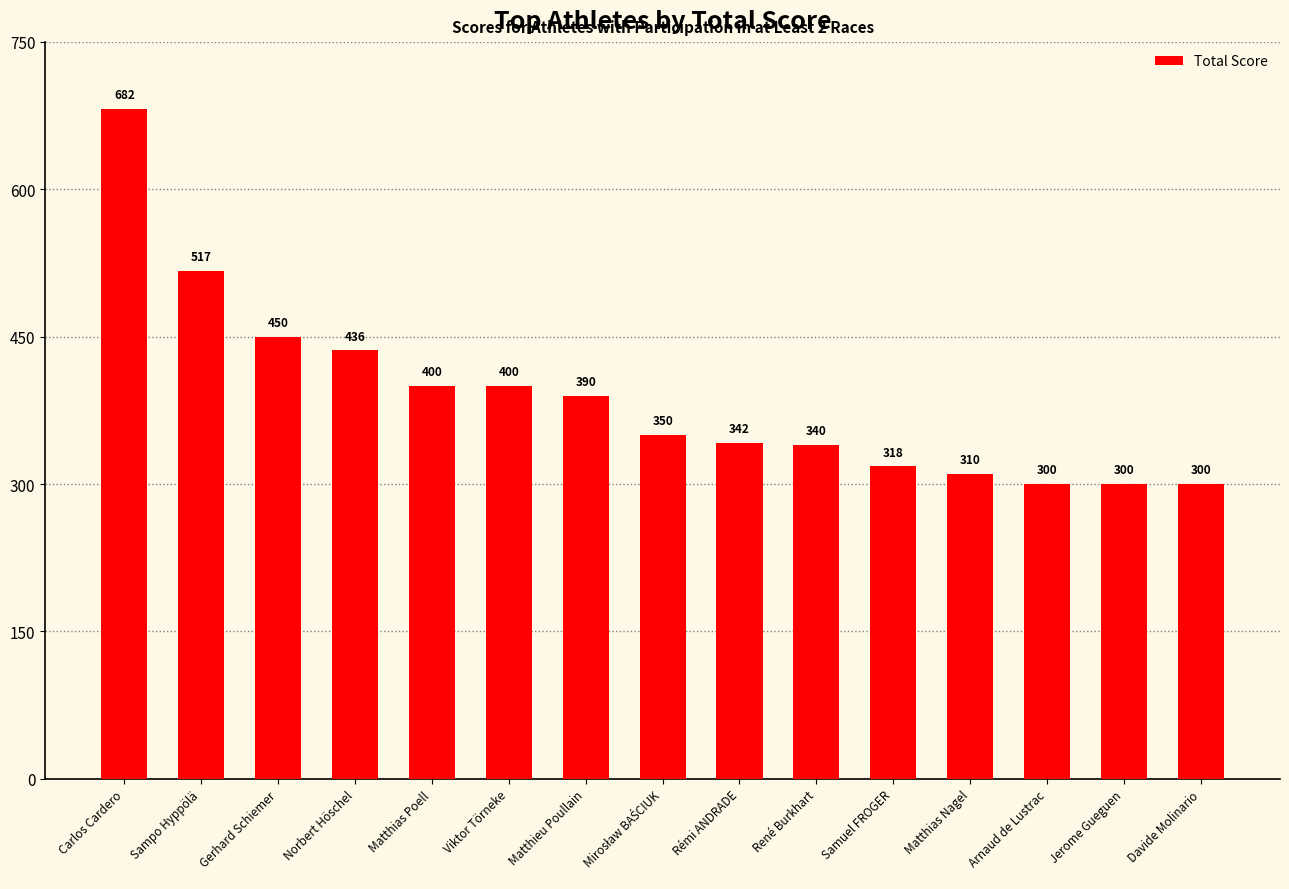

What is the ratio of the value at Davide Molinario to the value at Arnaud de Lustrac?

1.0